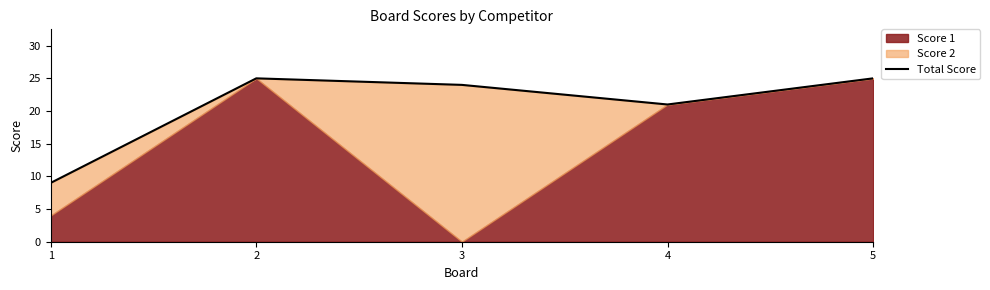

At which category does the chart reach its peak across all series?

2